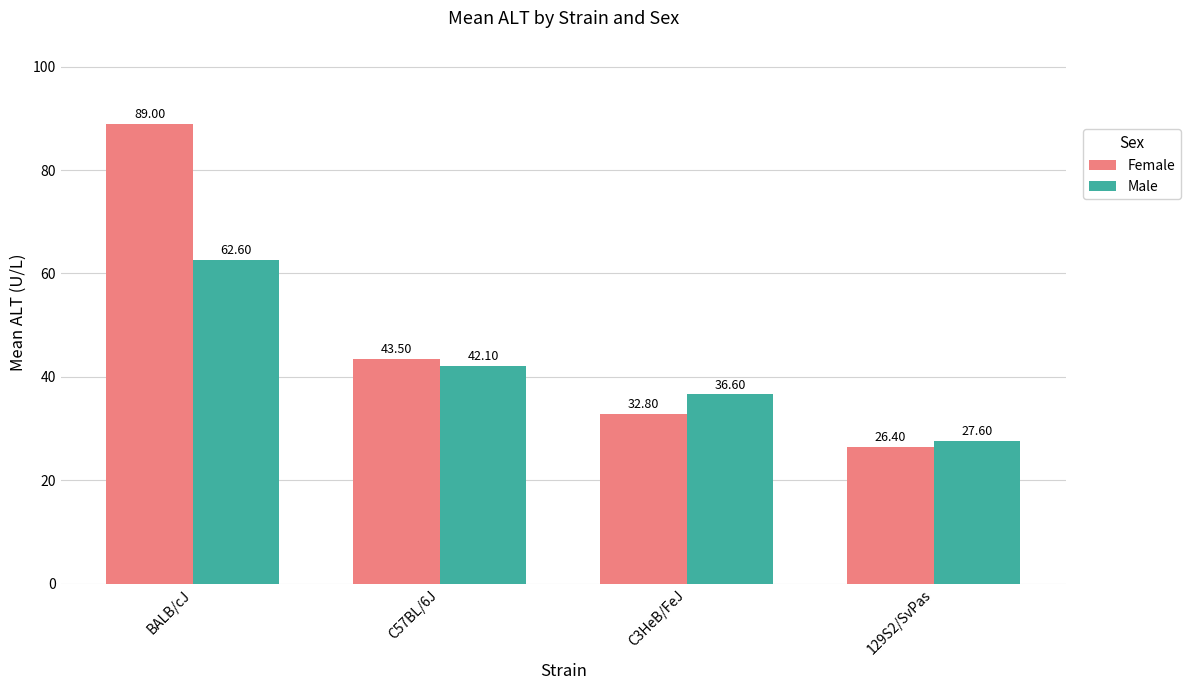

What is the sum of the Male values at 129S2/SvPas and C57BL/6J?

69.7